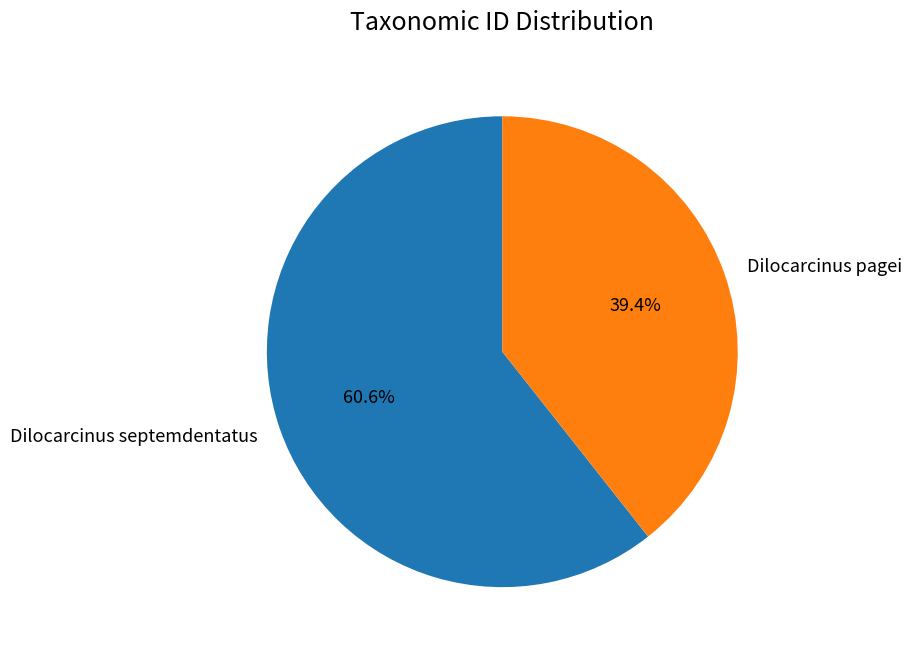

To the nearest percent, what is the average slice percentage?

50%